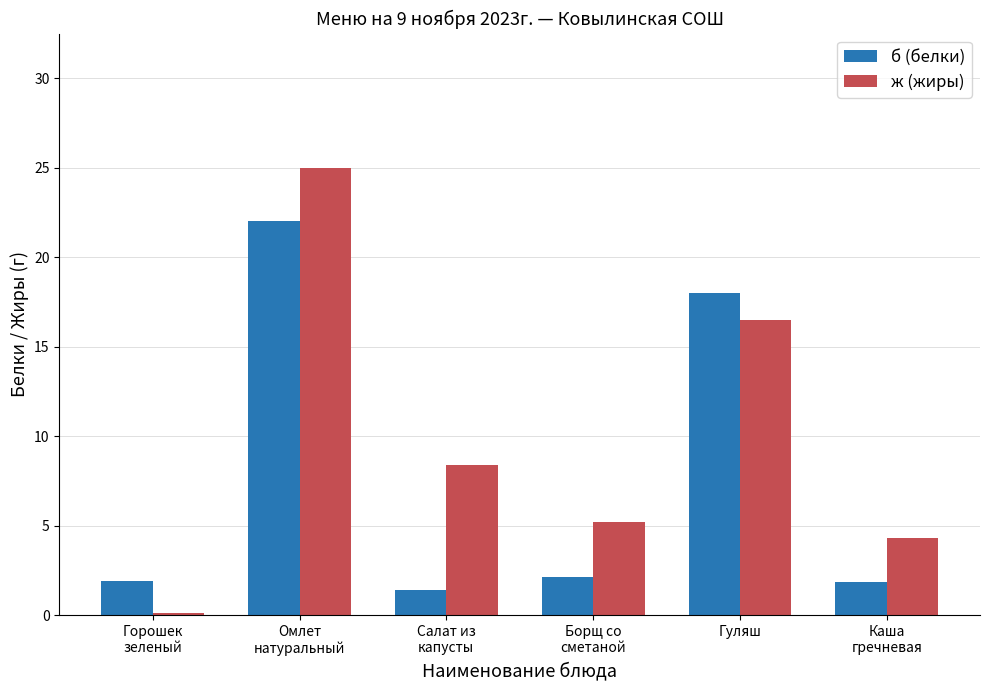

Which category has the highest value across all series?

Омлет
натуральный